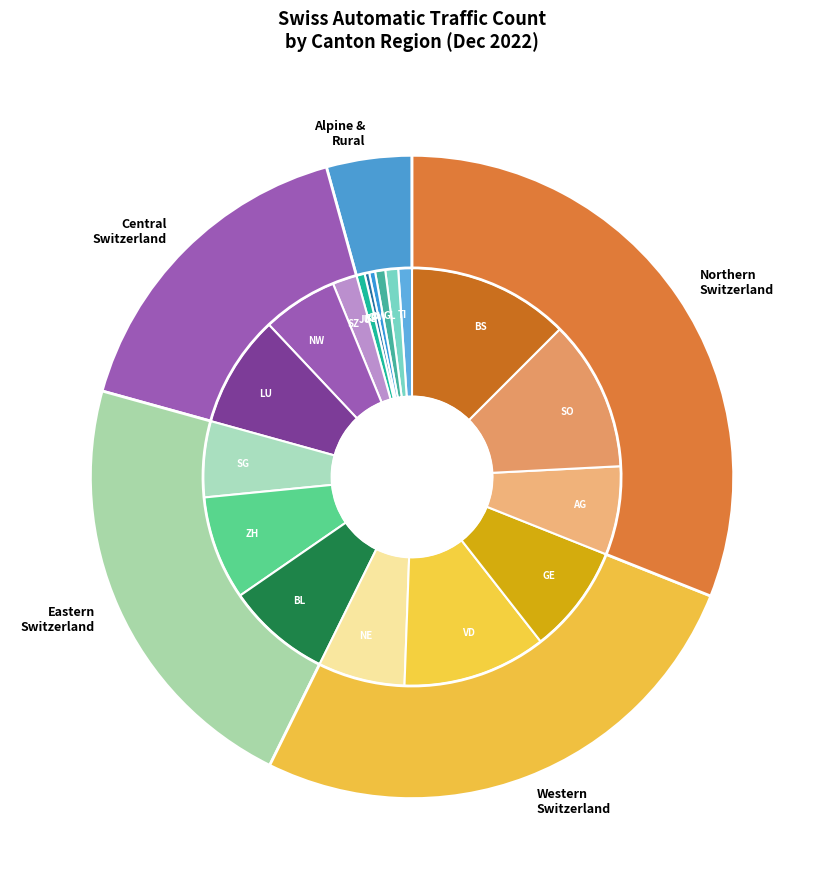

Rank the categories by value from lowest to highest.

BE, GR, JU, OW, GL, TI, SZ, NW, SG, NE, AG, ZH, BL, GE, LU, VD, SO, BS